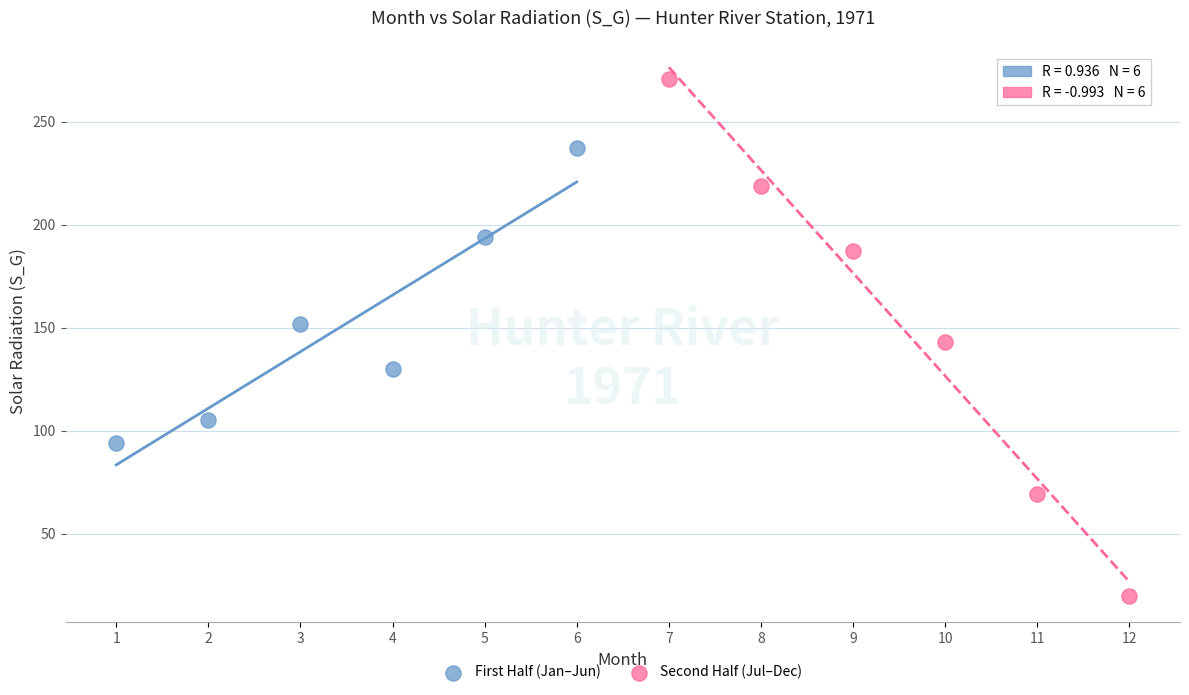

Which series reaches the minimum Y coordinate?

Second Half (Jul–Dec)